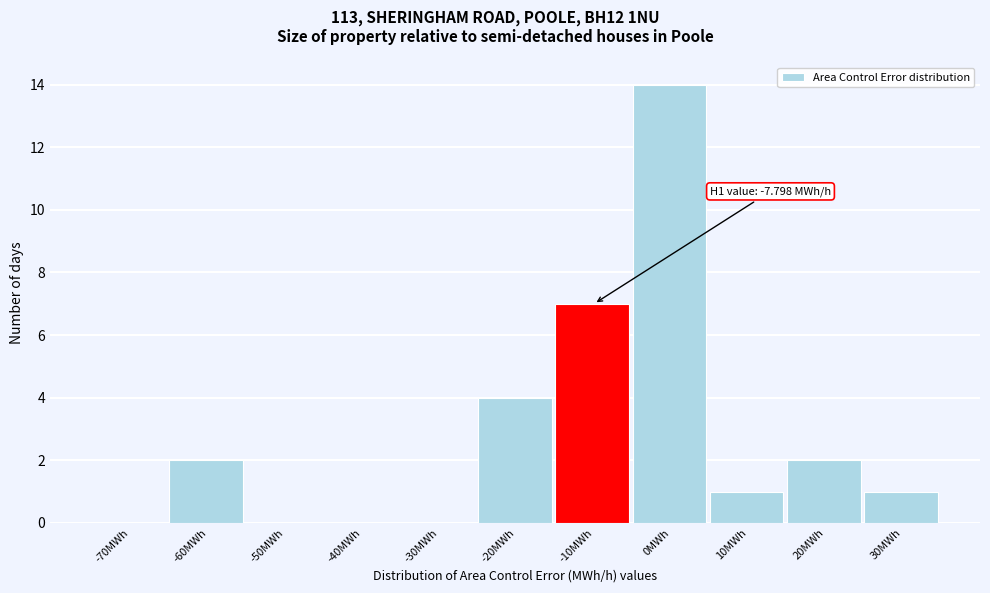

Reading left to right, extract all data points from this chart.

-70MWh=0	-60MWh=2	-50MWh=0	-40MWh=0	-30MWh=0	-20MWh=4	-10MWh=7	0MWh=14	10MWh=1	20MWh=2	30MWh=1